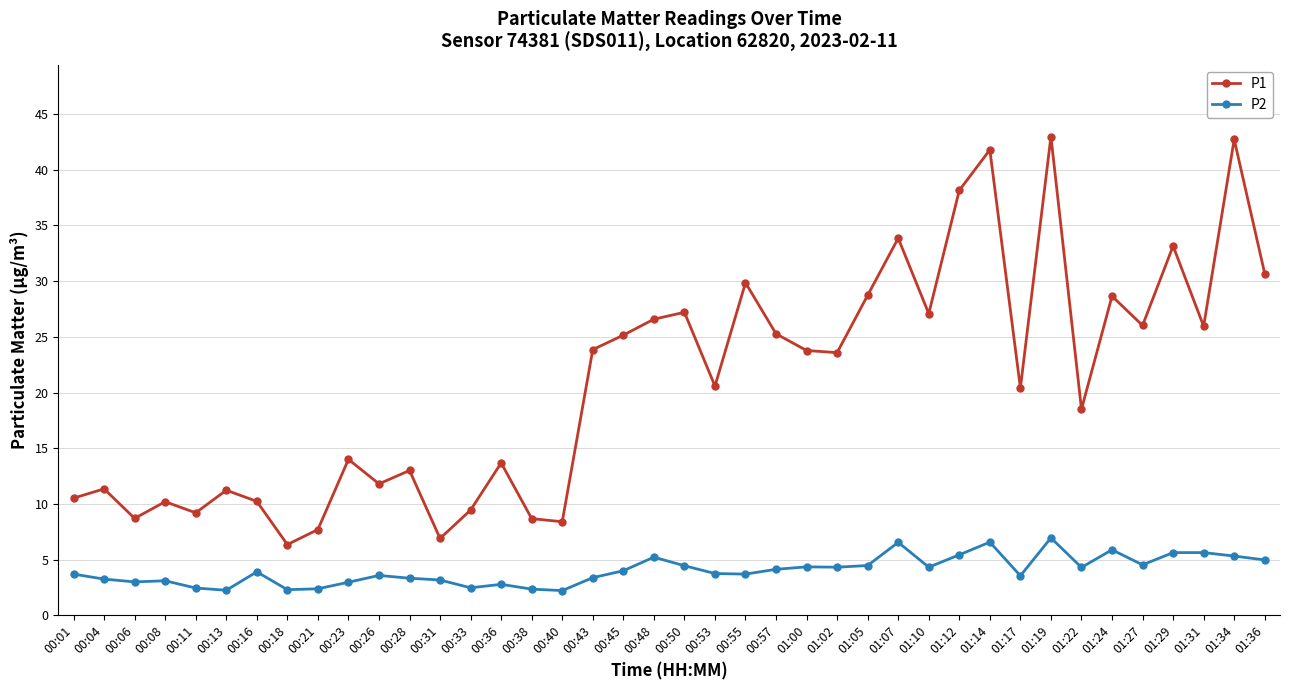

What is the value of the P2 point at the 9th from the left?

2.4